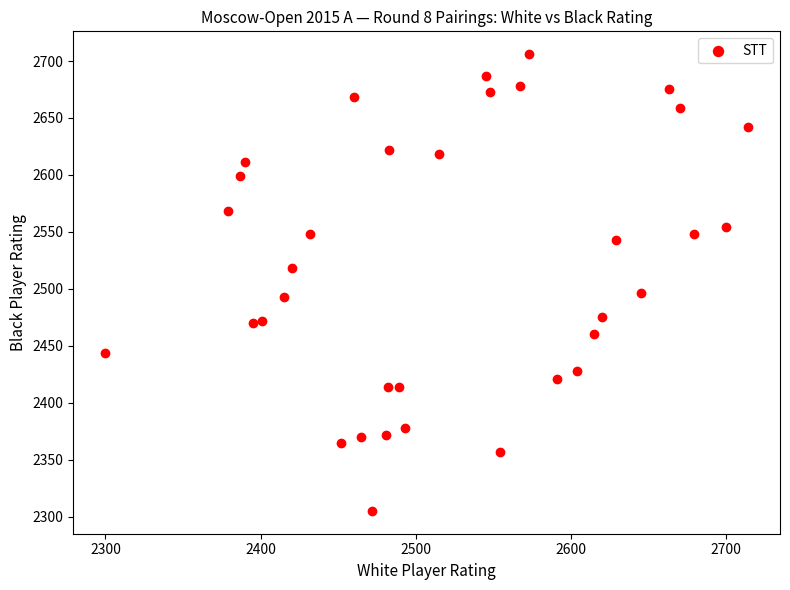

What is the range of X values (max minus min)?

414